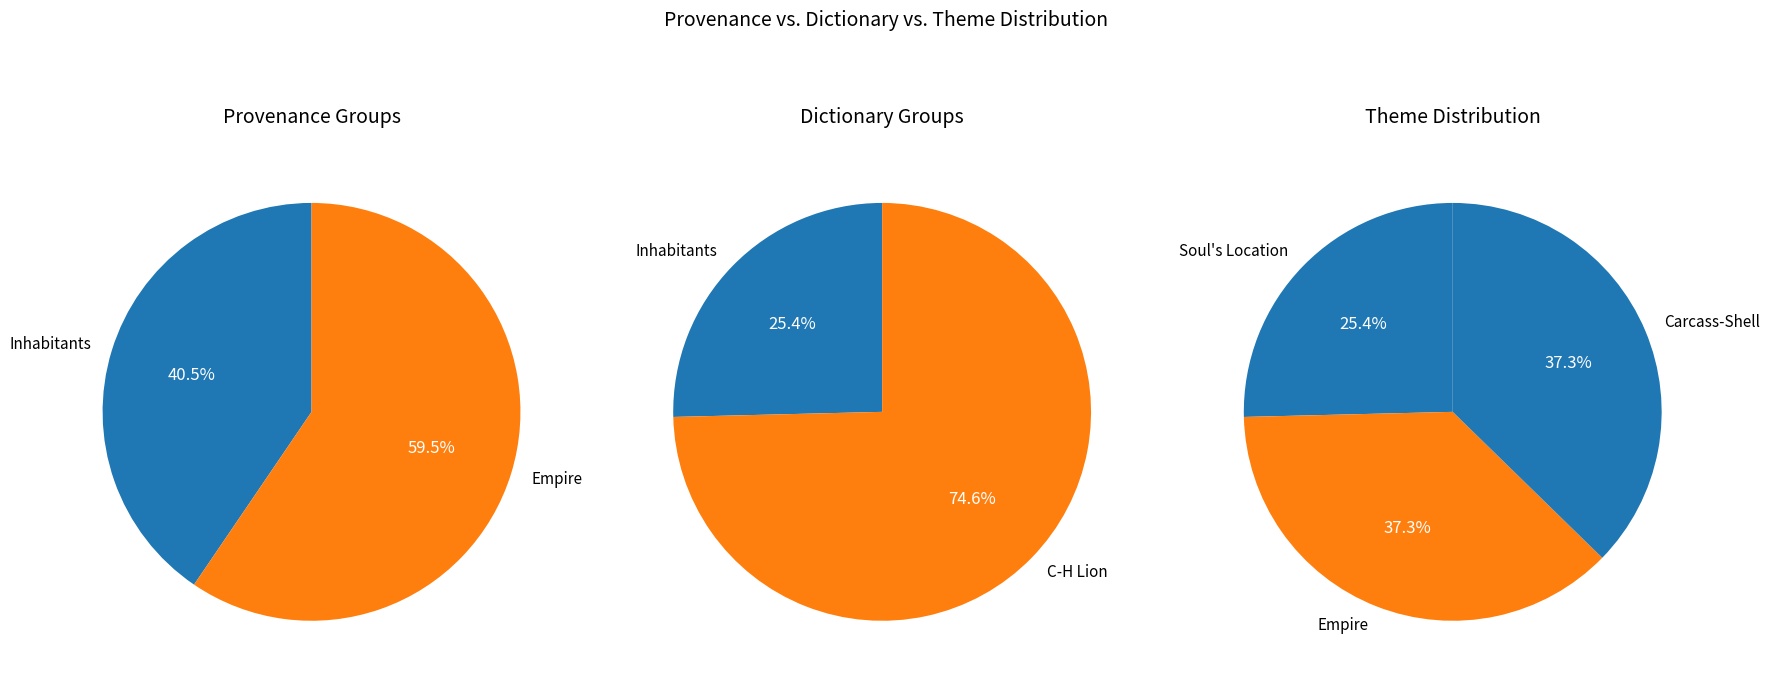

How many segments does this pie chart have?

3